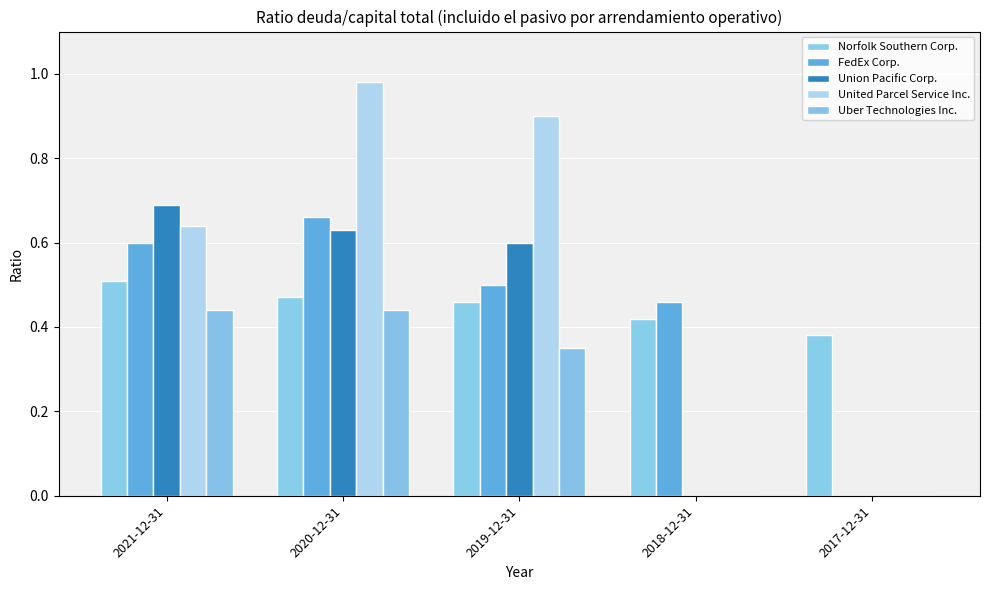

Are the bars horizontal?

No